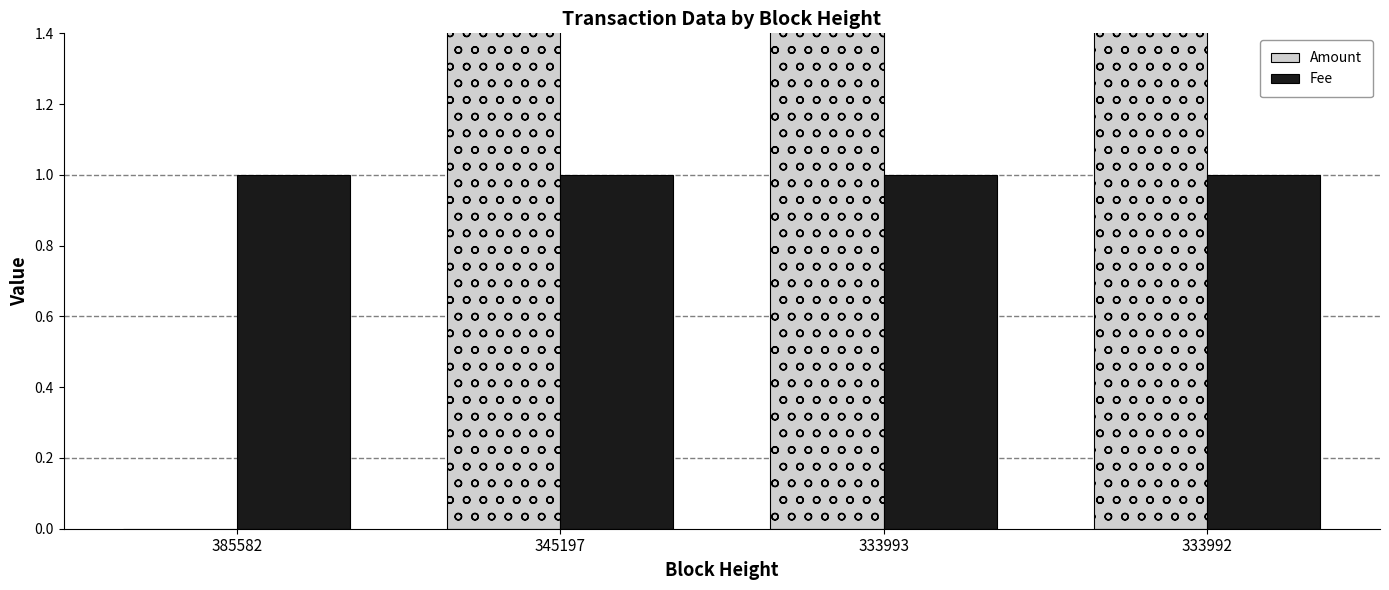

How many bars are there in total?

8